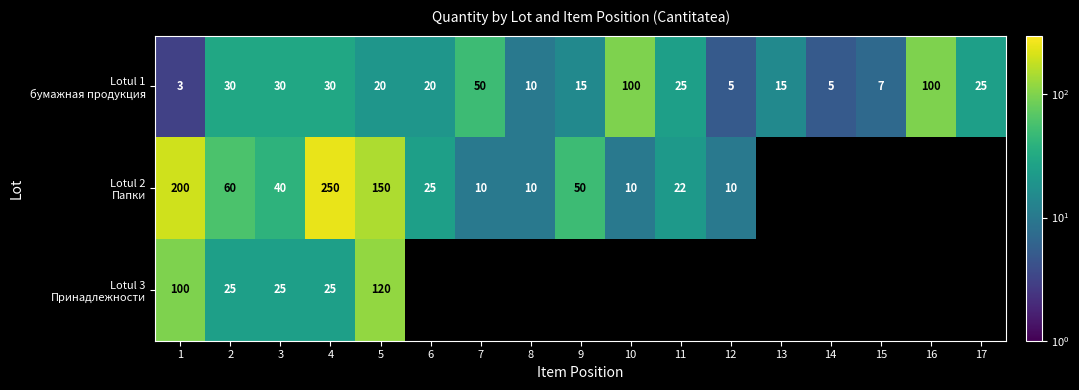

At how many categories does at least one series exceed 187?

2